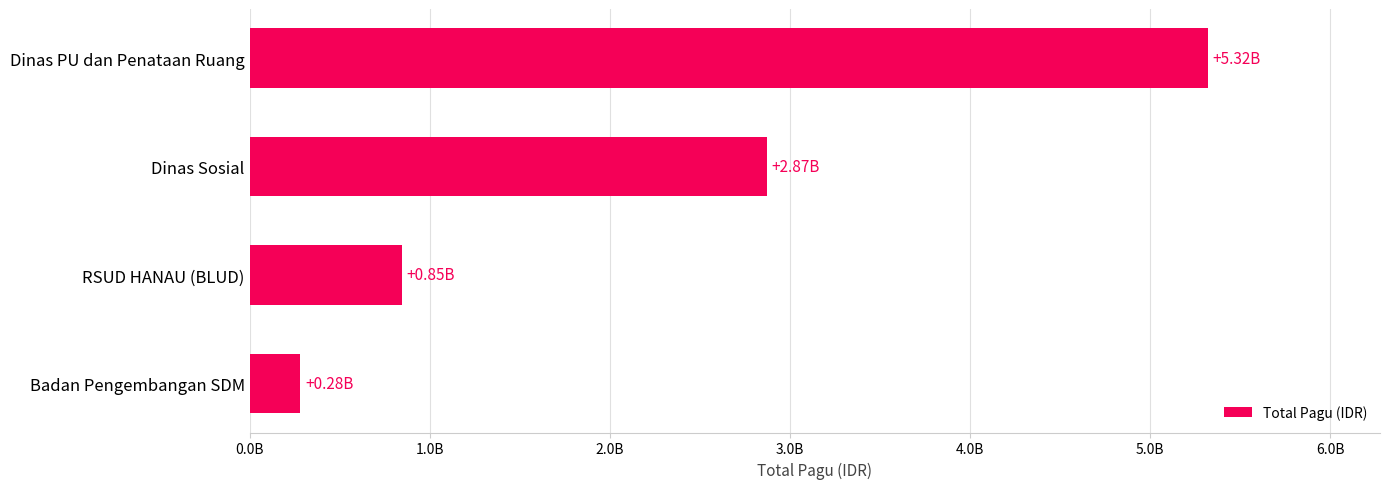

Rank the categories by value from lowest to highest.

Badan Pengembangan SDM, RSUD HANAU (BLUD), Dinas Sosial, Dinas PU dan Penataan Ruang